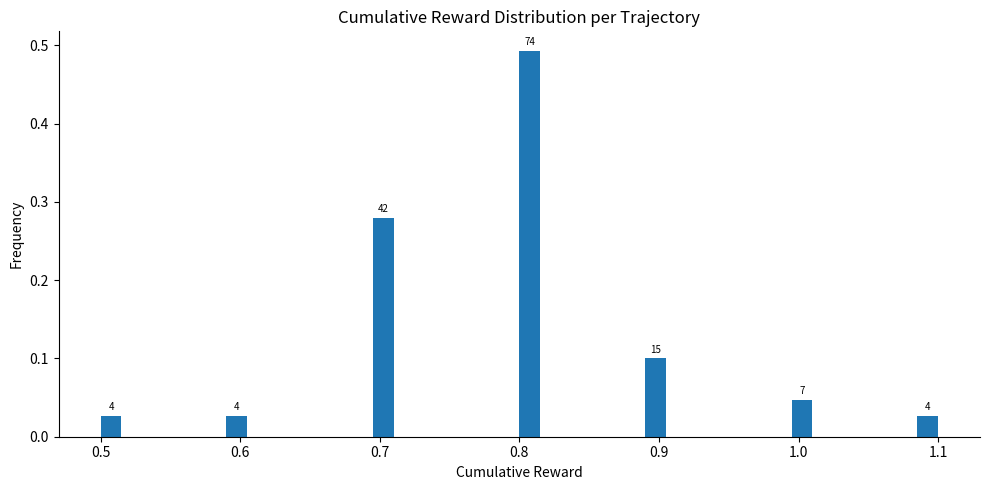

Around what value on the x-axis is the tallest bar? Give the approximate position of its centre, as read against the axis.

0.81